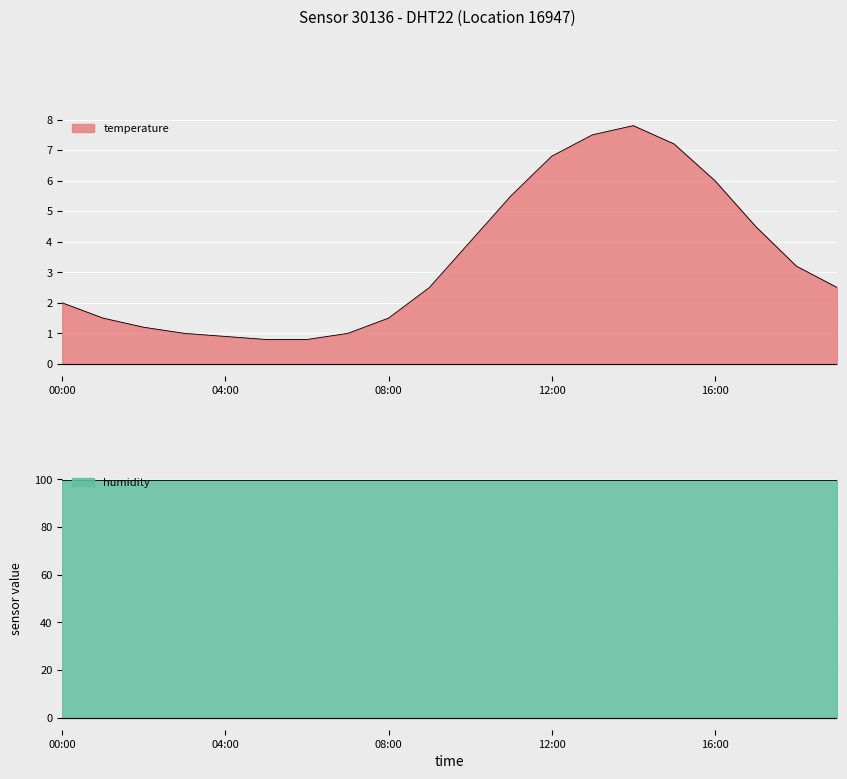

The chart shows a value of 0.8 at 06:00. True or false?

True